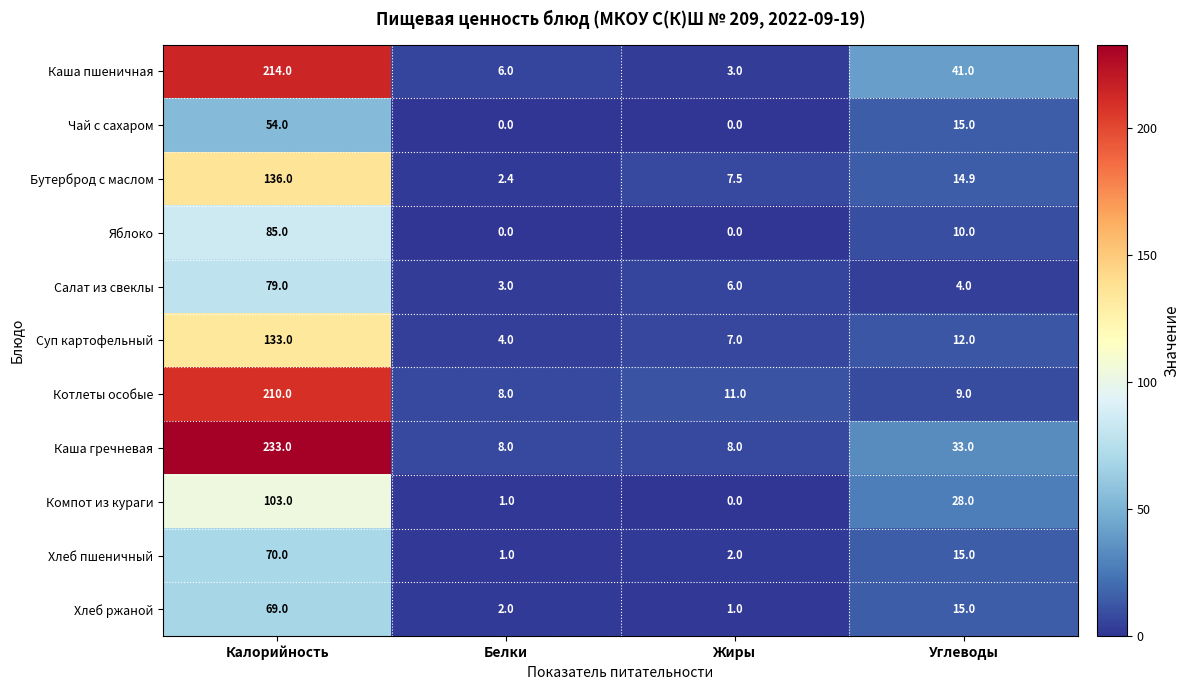

Is it true that Хлеб пшеничный equals 93.3 at Калорийность?

False